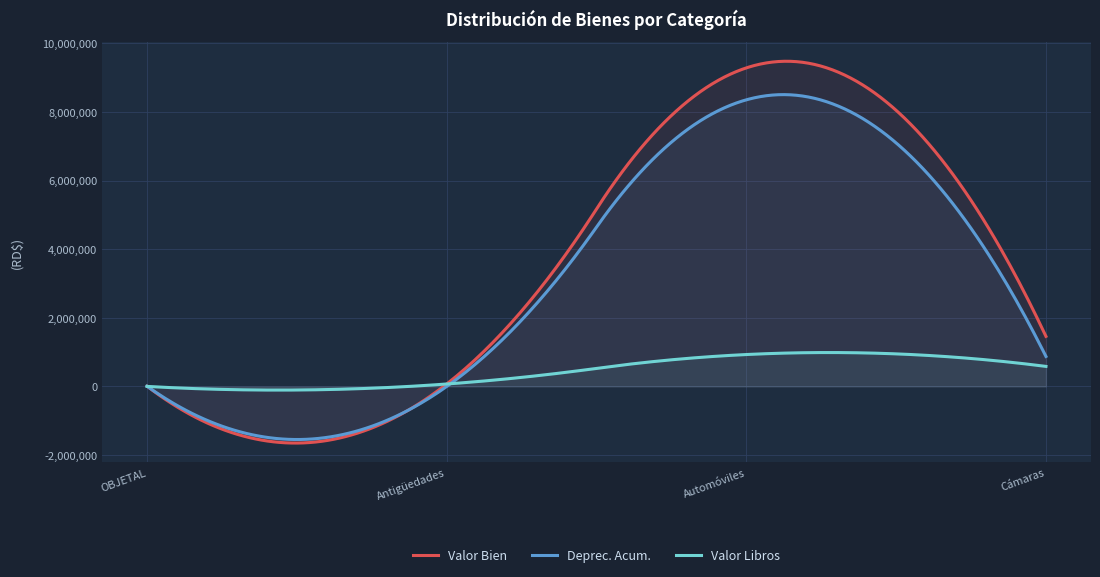

Is it true that Valor Libros equals 930422.3 at Automóviles y camiones?

True